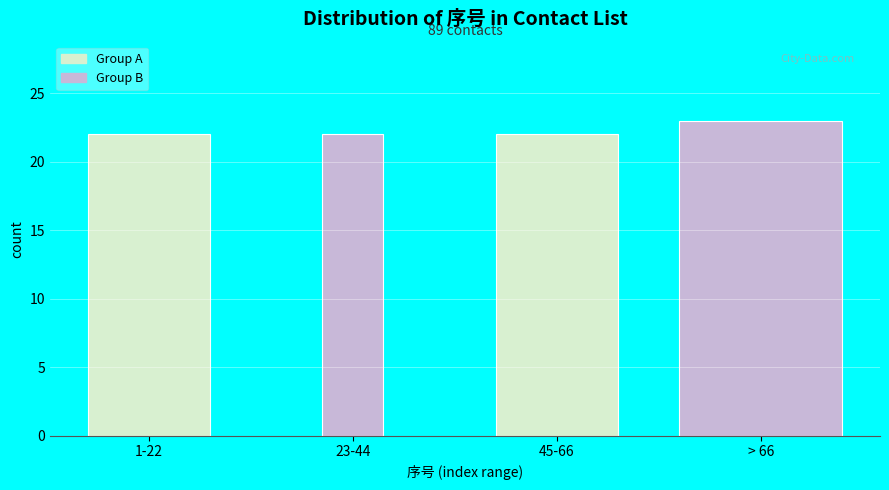

Reading left to right, transcribe all the data shown in this chart.

22	22	22	23